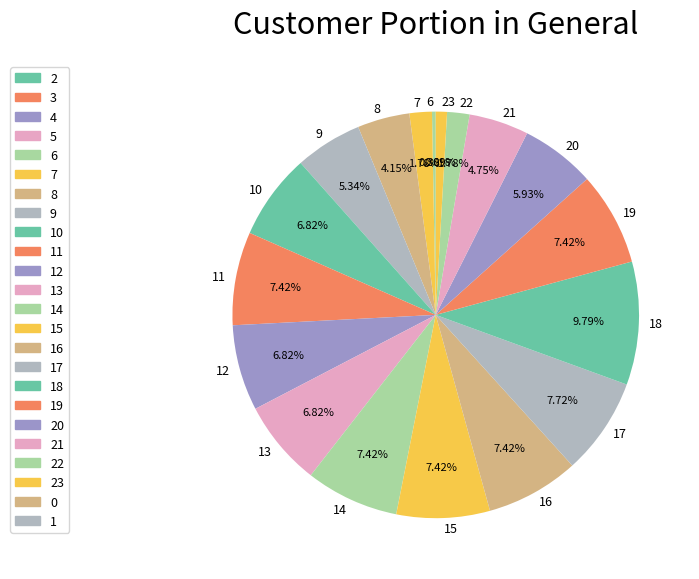

Is the sum of 23 and 14 greater than half?

No